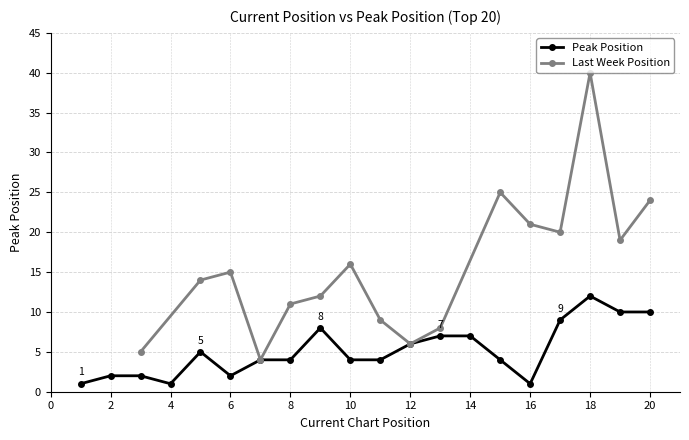

Between 5 and 17, which is larger?

17